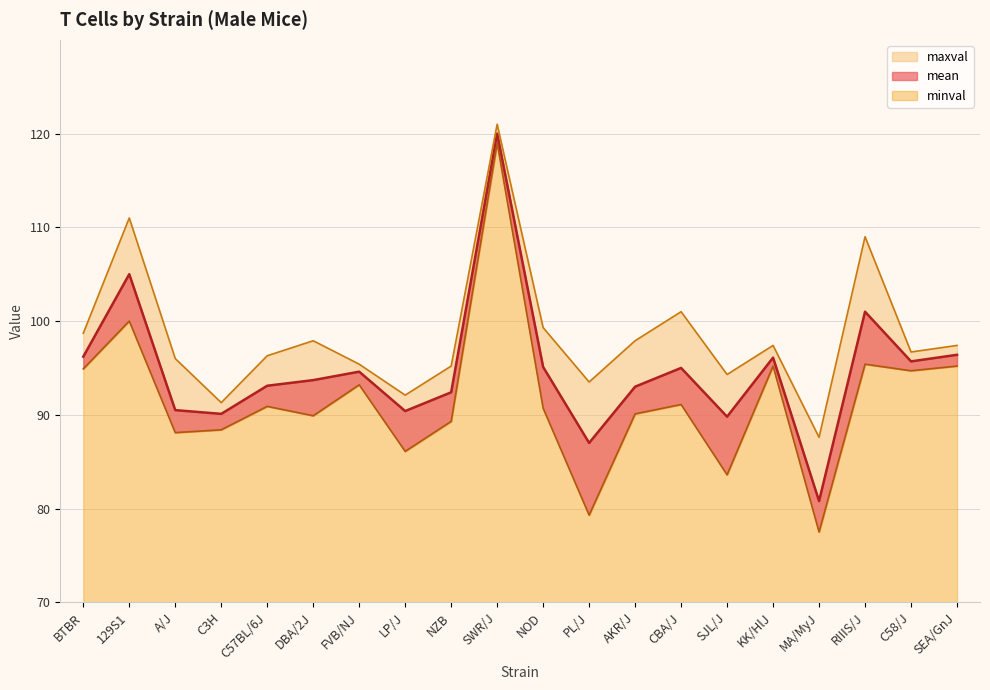

Where does the mean series first go above 94?

BTBR